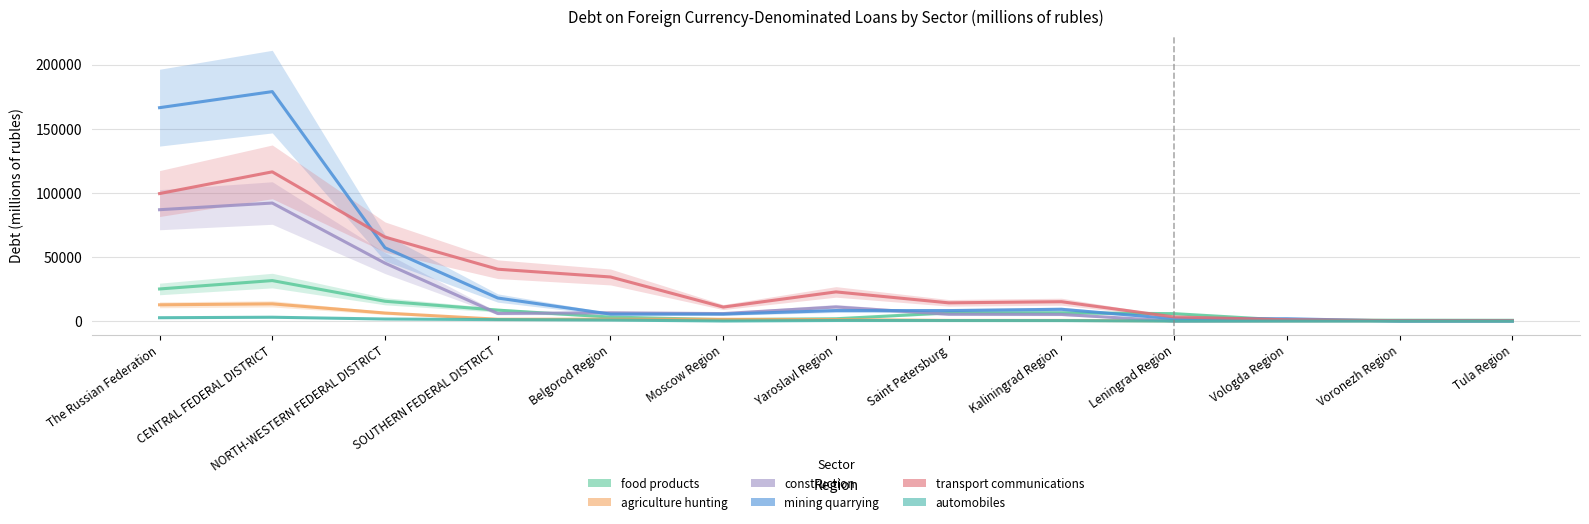

True or false: automobiles and agriculture hunting intersect in this chart.

False